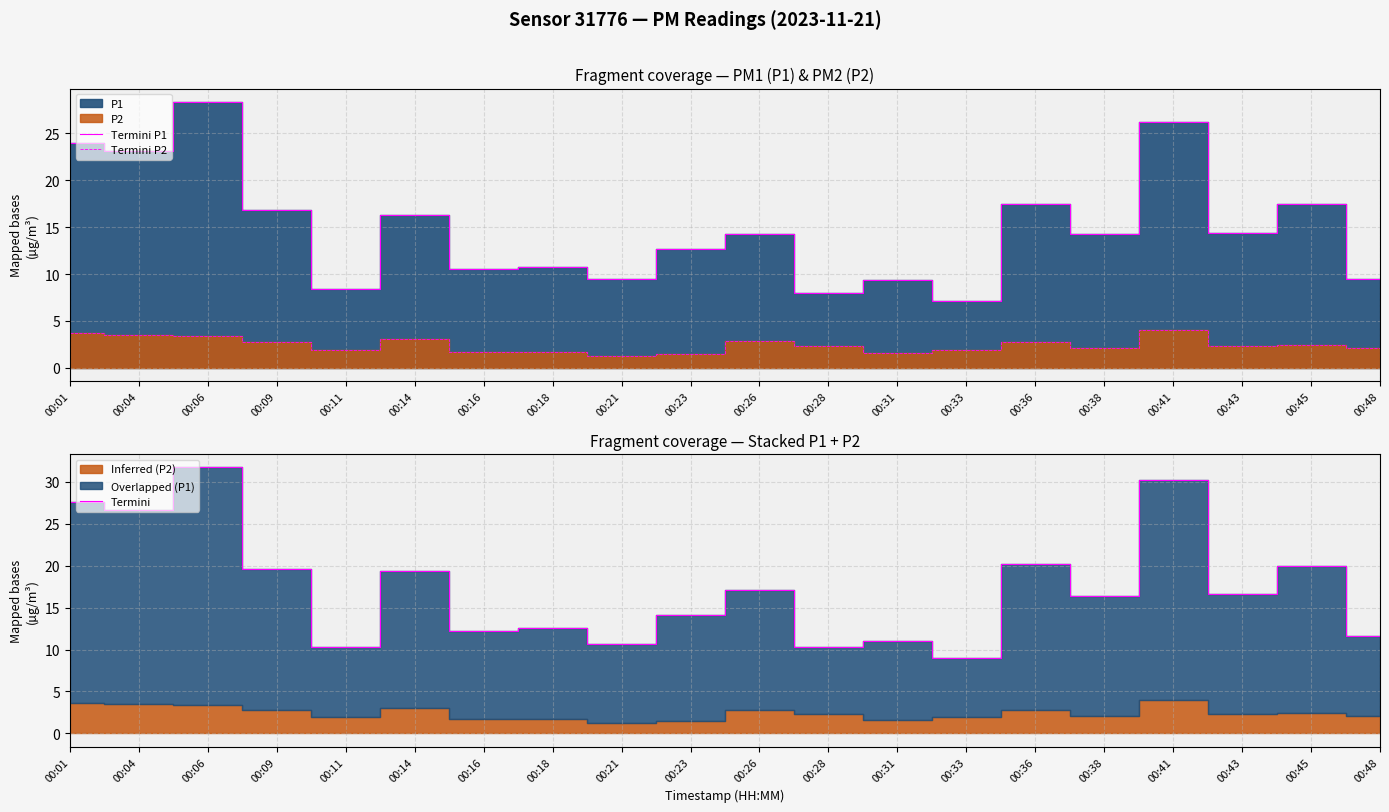

Is it true that Termini equals 19.3 at 00:41?

False